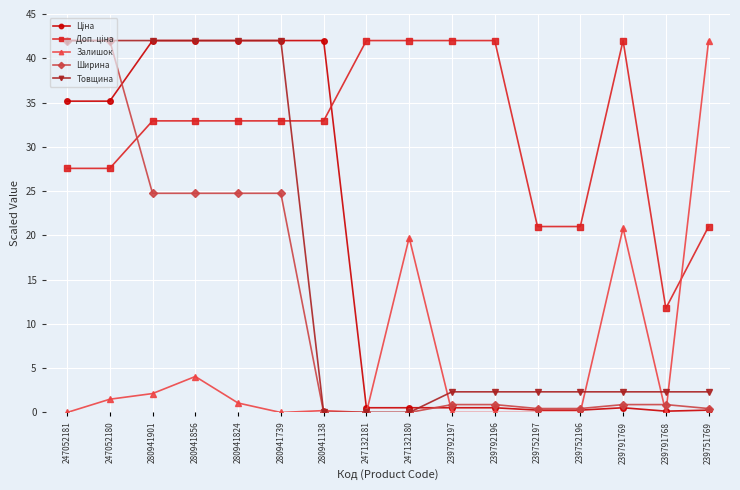

What is the total value across all series at 239791768?

15.1